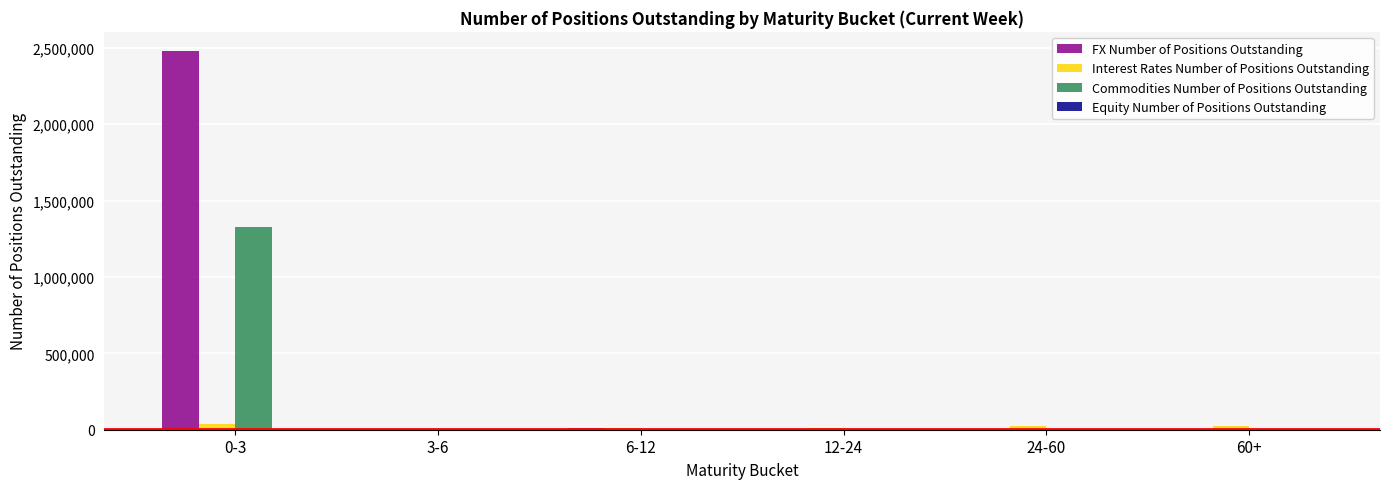

What is the maximum value shown in the chart?

2479657